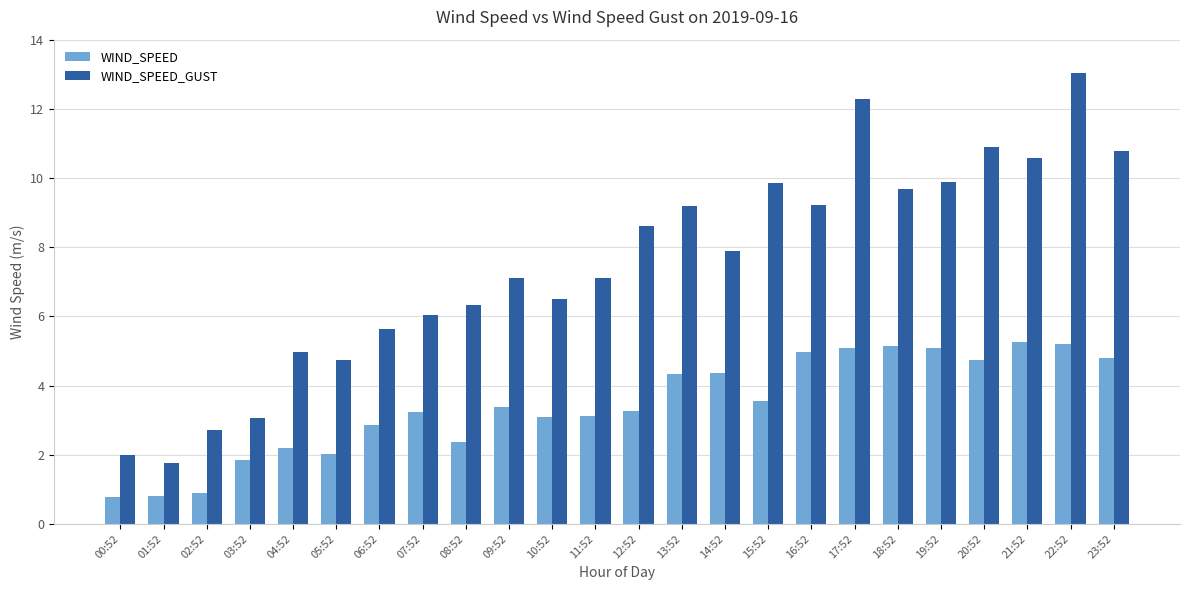

What are all the series names shown in the legend?

WIND_SPEED, WIND_SPEED_GUST